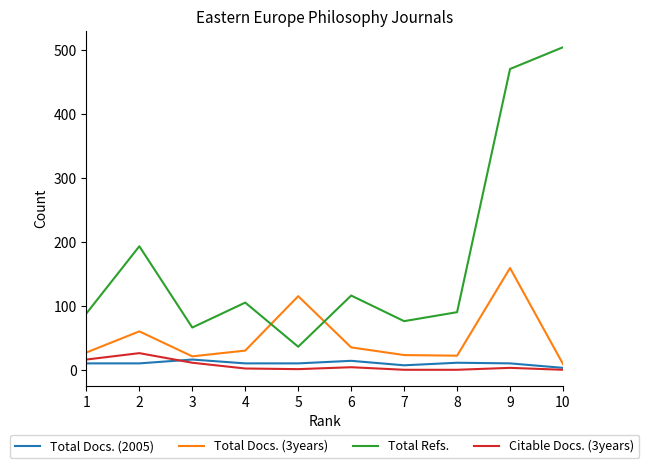

What is the greatest value displayed?

504